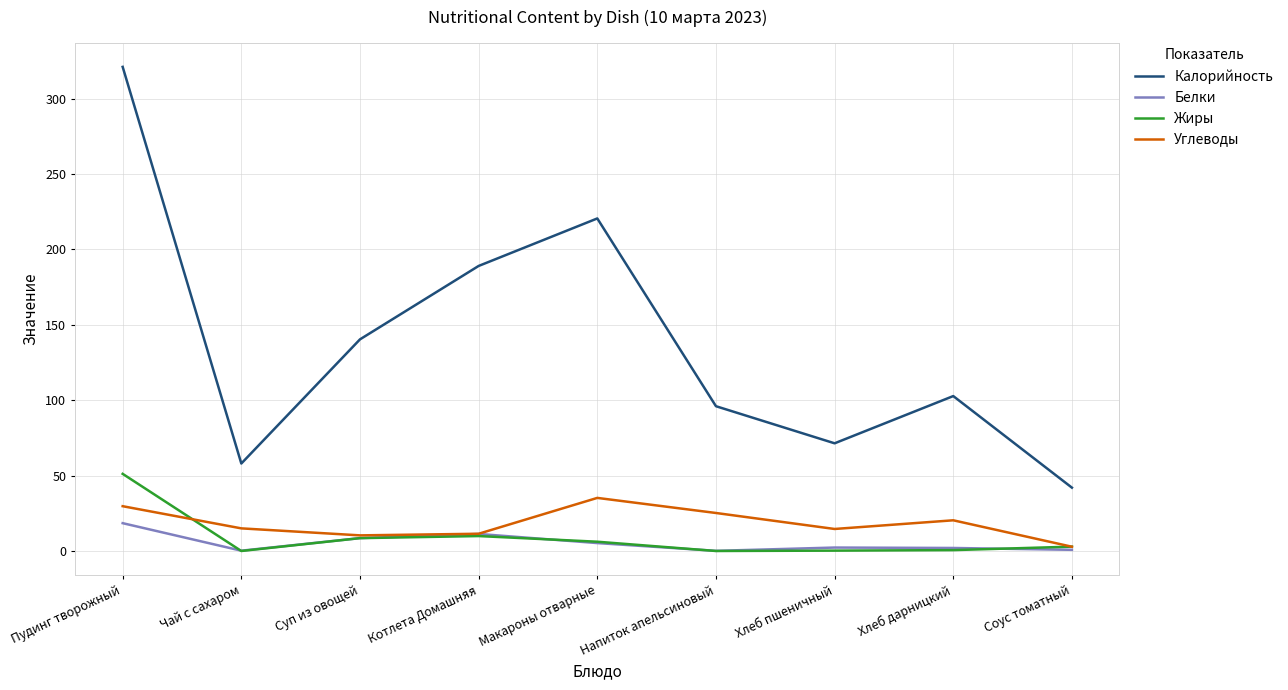

What is the difference between the maximum and second lowest values in the Углеводы series?

24.8